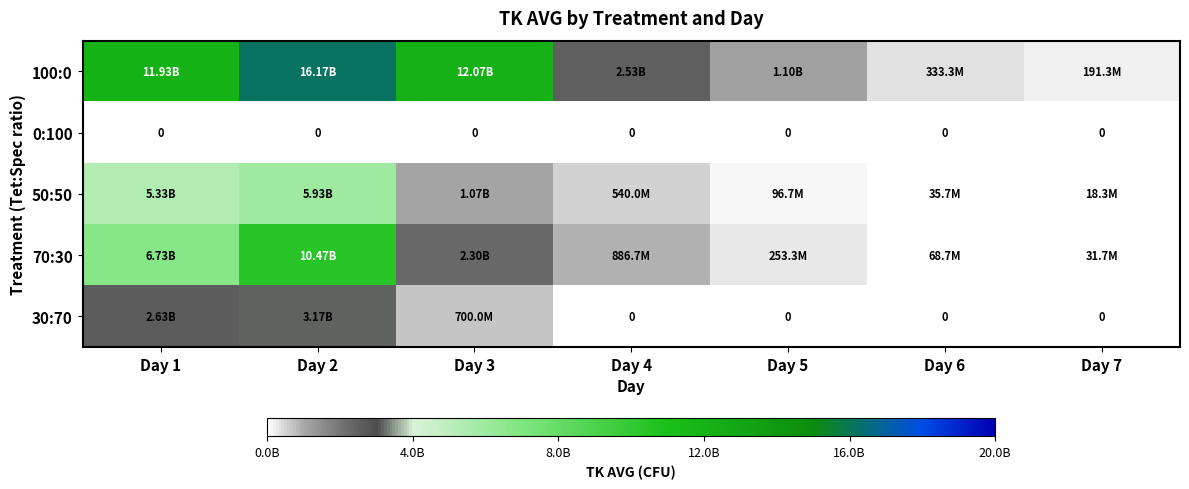

Is it true that 30:70 equals 0.0 at Day 7?

True